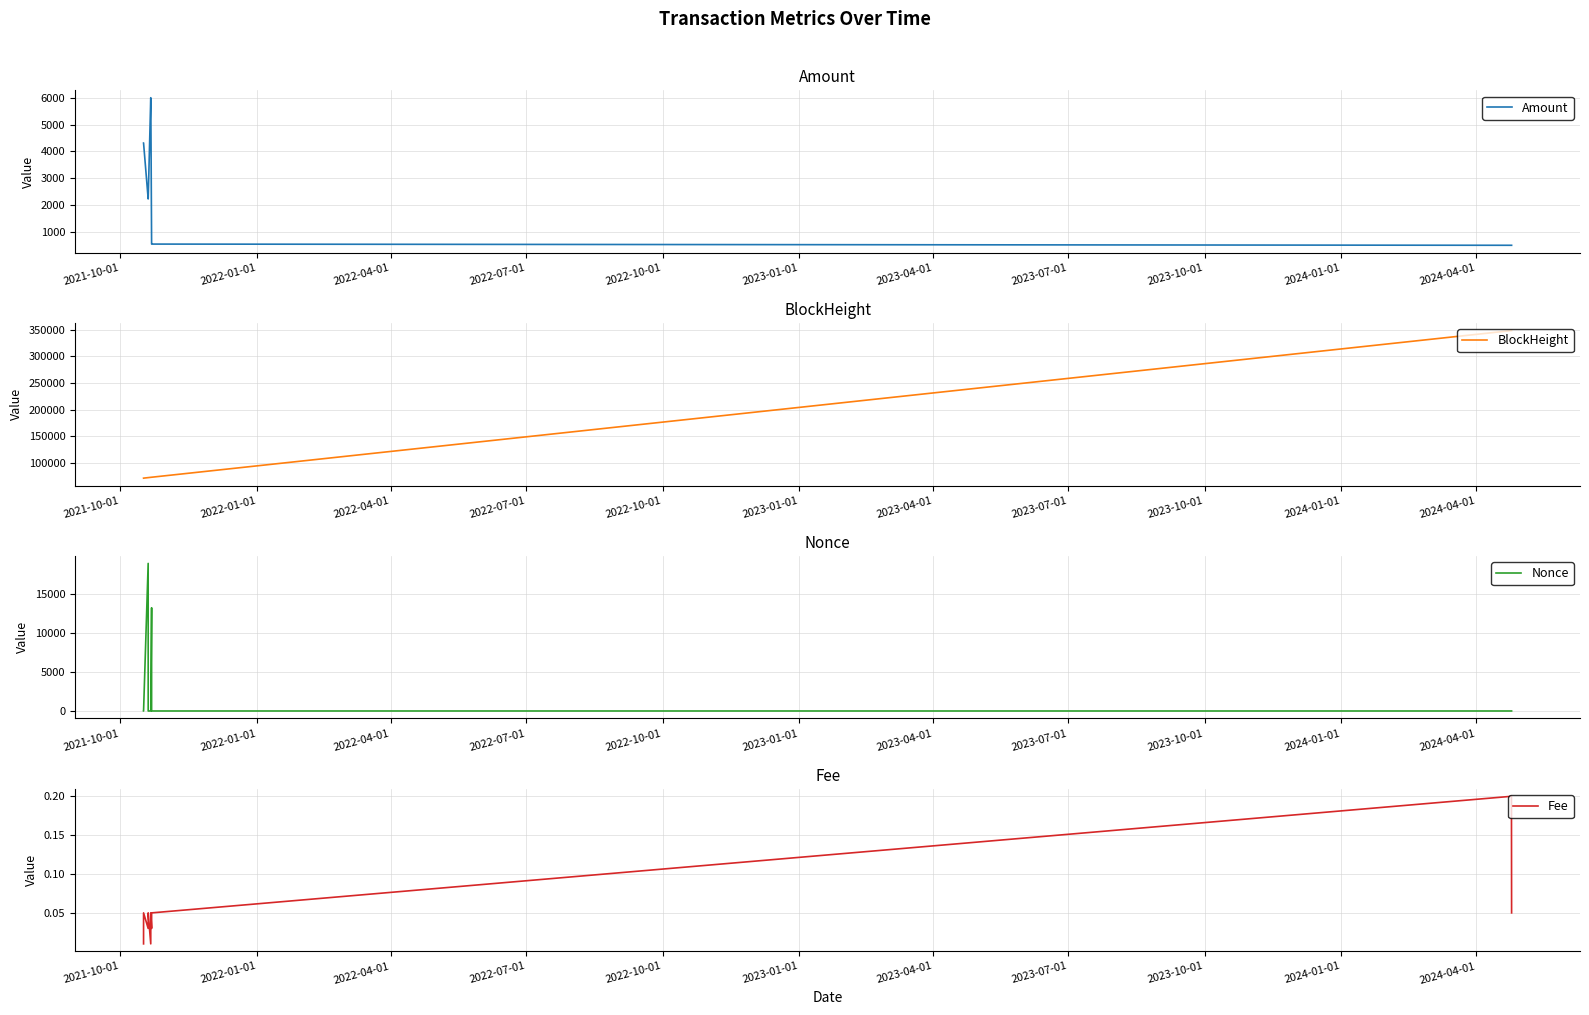

Reading left to right, extract all data points from this chart.

Amount: 4313.0	4311.9	2237.3	2237.2	6000.0	5999.9	557.2	557.1	512.4	512.4
BlockHeight: 71365.0	71369.0	72353.0	72357.0	72909.0	72913.0	73088.0	73092.0	348475.0	348491.0
Nonce: 1.0	0.0	18862.0	1.0	3.0	2.0	13192.0	3.0	2.0	4.0
Fee: 0.0	0.1	0.0	0.1	0.0	0.1	0.0	0.1	0.2	0.1